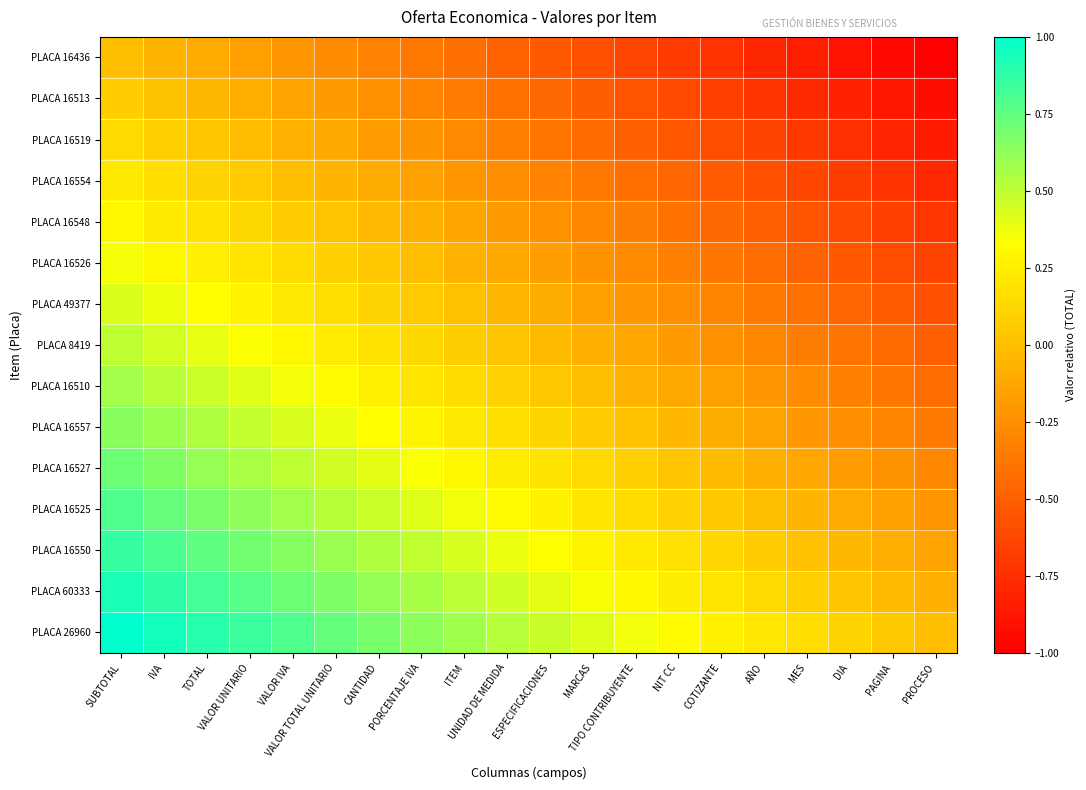

At SUBTOTAL, list the series in order from largest to smallest.

PLACA 26960, PLACA 60333, PLACA 16550, PLACA 16525, PLACA 16527, PLACA 16557, PLACA 16510, PLACA 8419, PLACA 49377, PLACA 16526, PLACA 16548, PLACA 16554, PLACA 16519, PLACA 16513, PLACA 16436